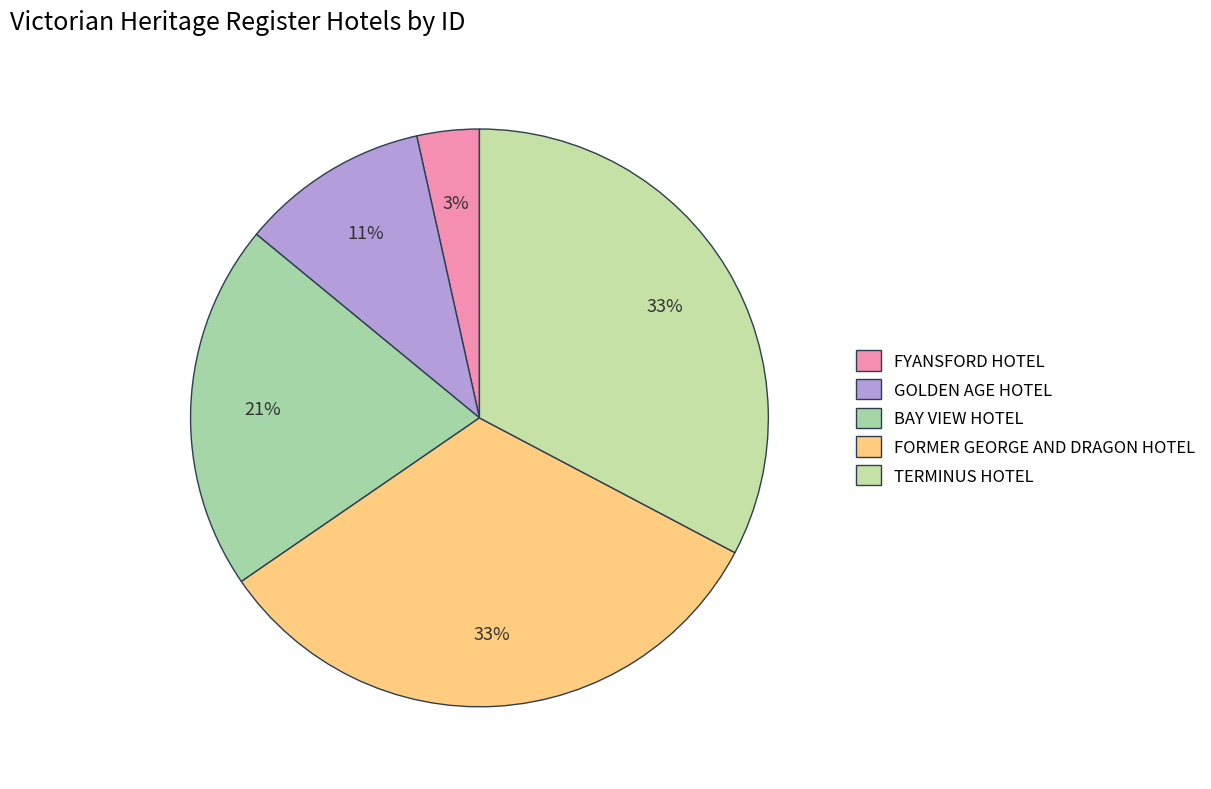

Rank the categories by value from lowest to highest.

FYANSFORD HOTEL, GOLDEN AGE HOTEL, BAY VIEW HOTEL, FORMER GEORGE AND DRAGON HOTEL, TERMINUS HOTEL